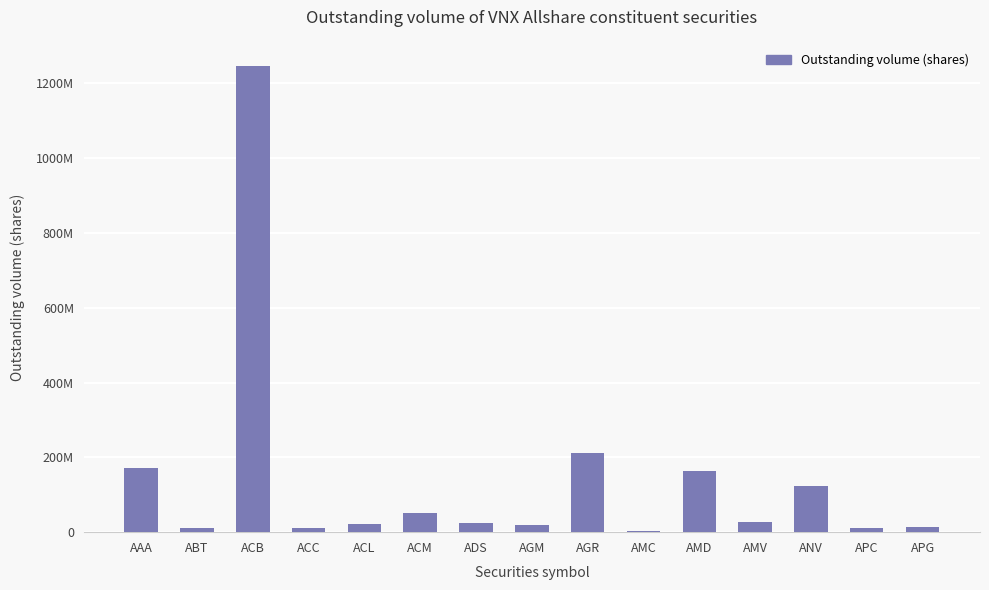

The value at ACL is 22799675. True or false?

True